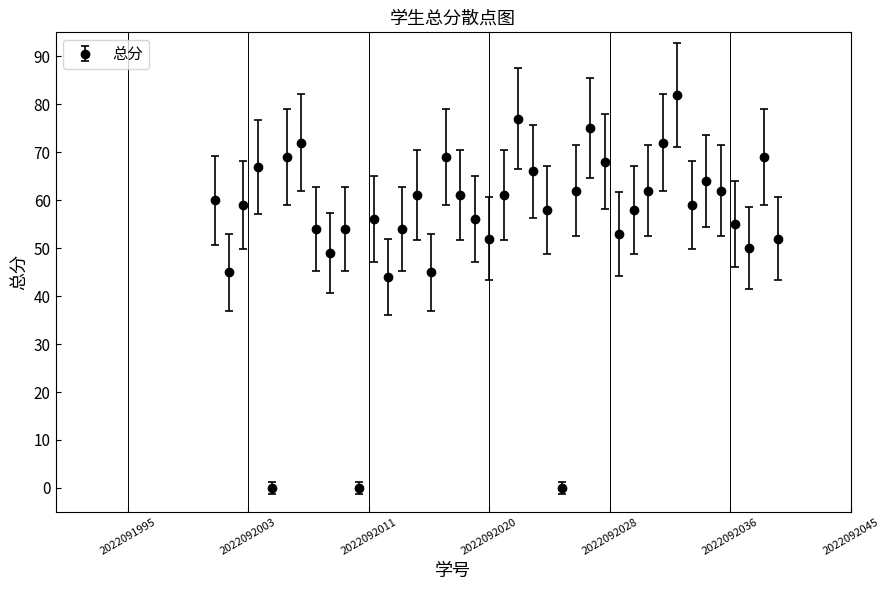

What is the value of the 38th point from the left?

50